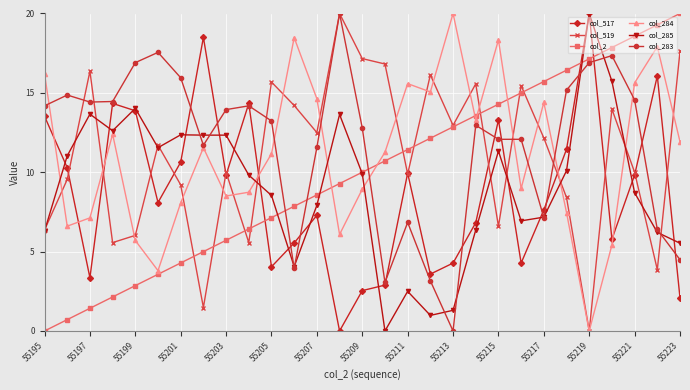

How many interior local peaks does the col_284 series have?

8